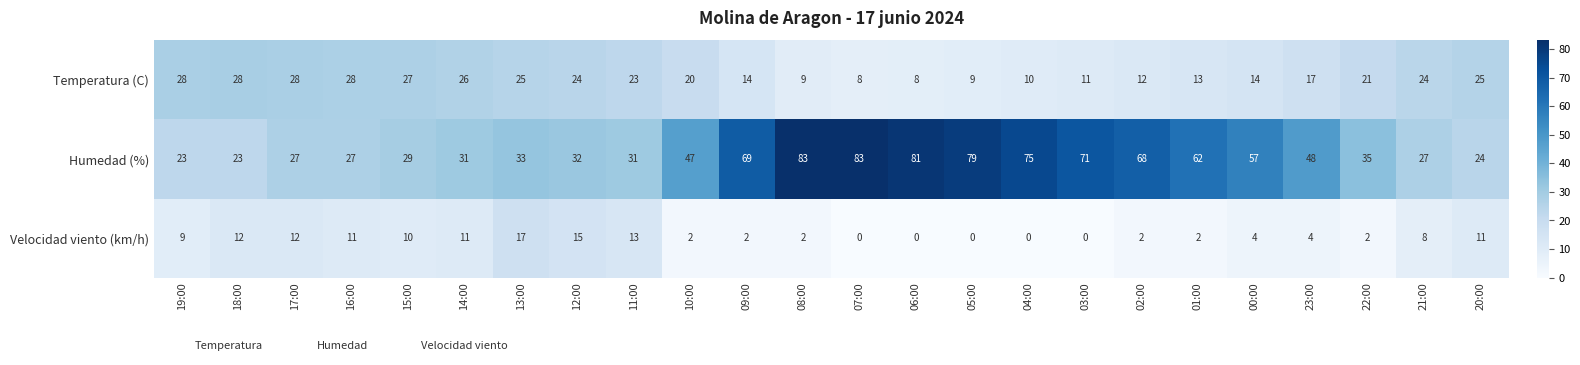

Rank the series by their maximum value, from lowest to highest.

Velocidad viento (km/h), Temperatura (C), Humedad (%)